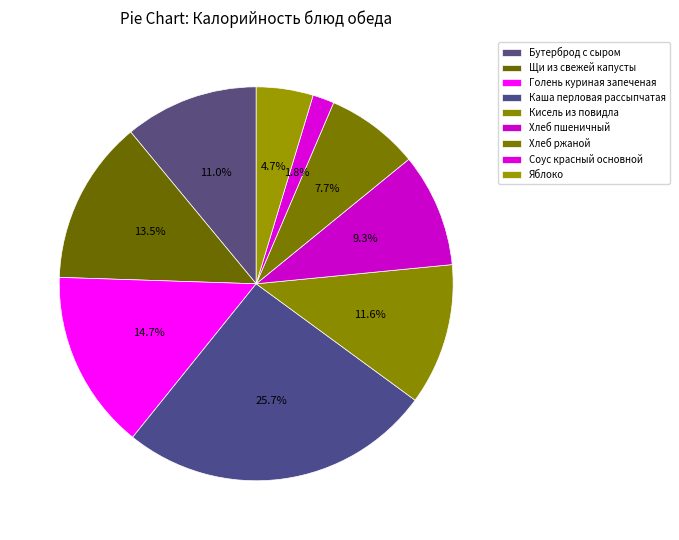

How many slices are in this pie chart?

9